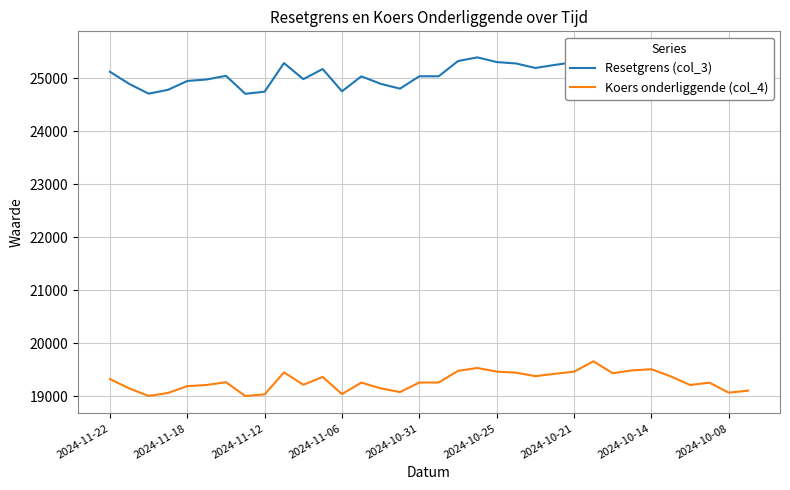

True or false: Resetgrens (col_3) and Koers onderliggende (col_4) intersect in this chart.

False